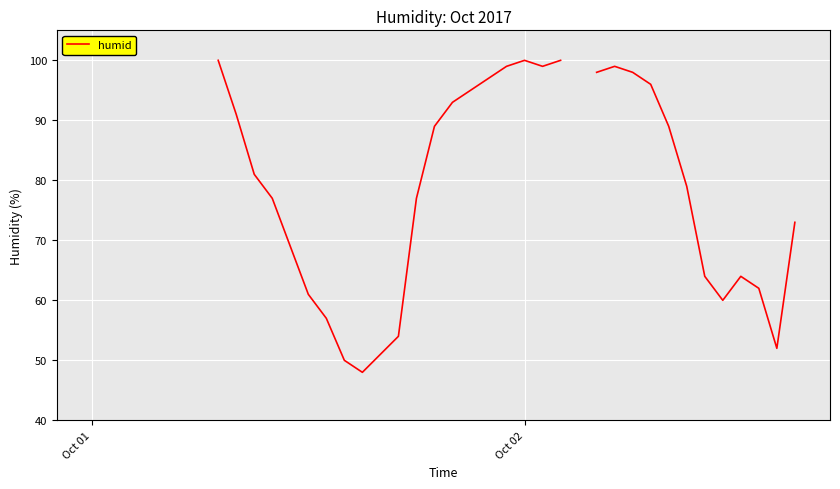

How many interior local peaks (higher than both neighbors) does the data have?

3